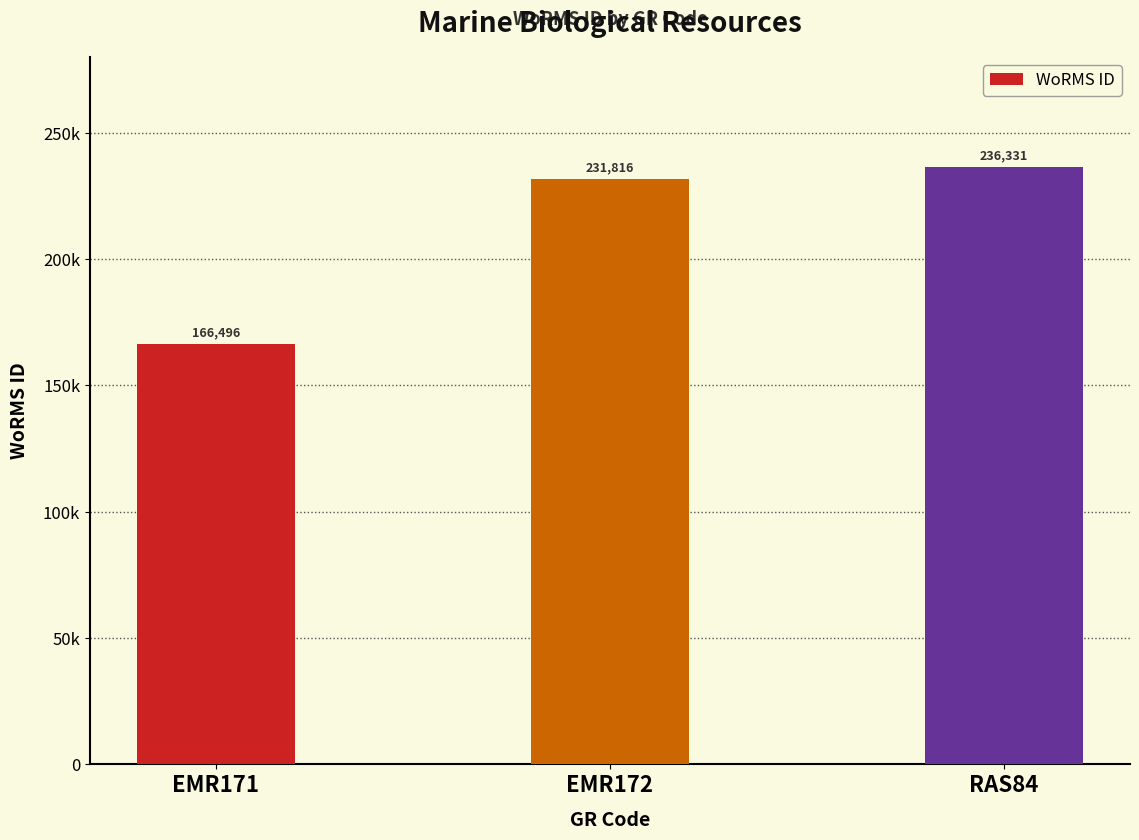

Rank the categories by value from highest to lowest.

RAS84, EMR172, EMR171